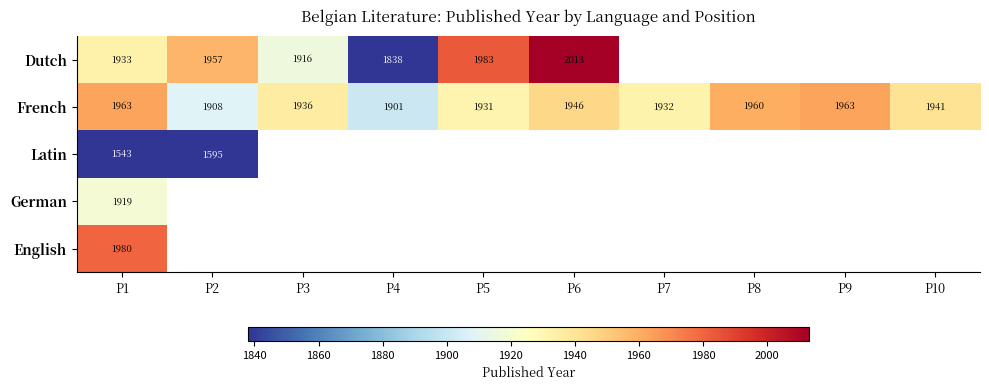

What is the sum of the French values at P4 and P6?

3847